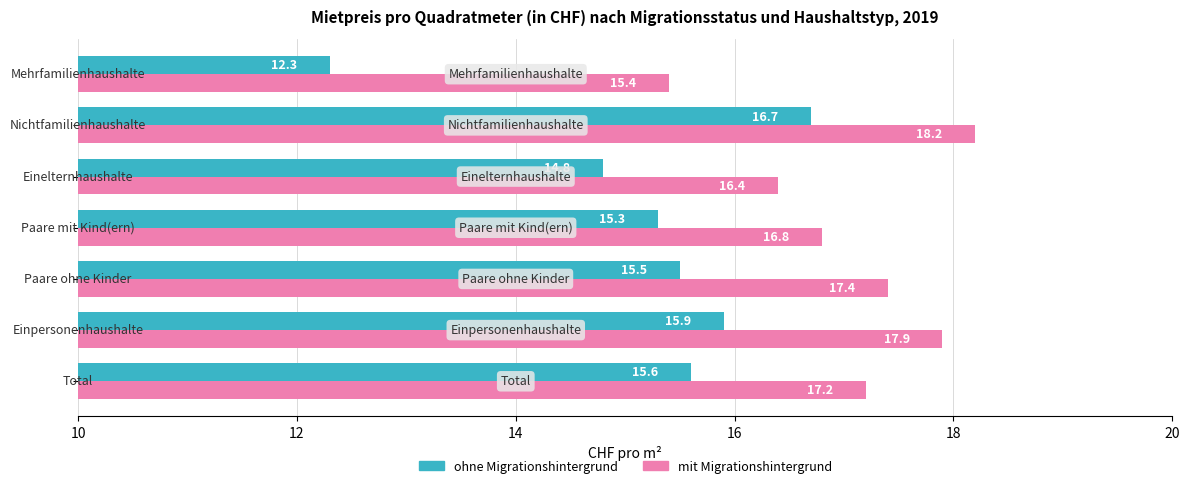

What is the average value of the mit Migrationshintergrund series?

17.0